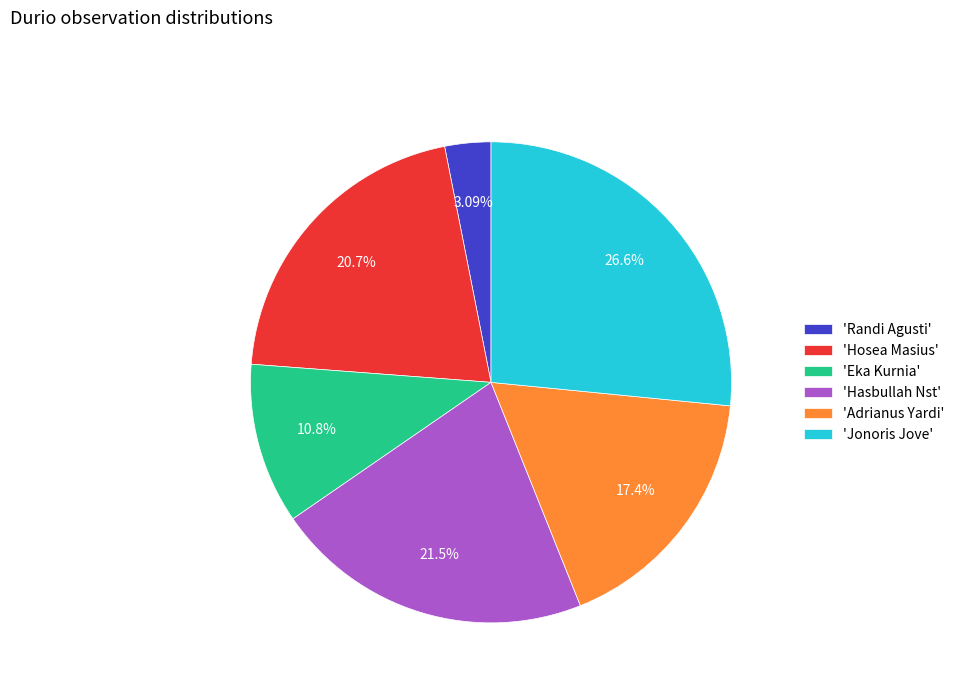

Between 'Hasbullah Nst' and 'Adrianus Yardi', which is larger?

'Hasbullah Nst'